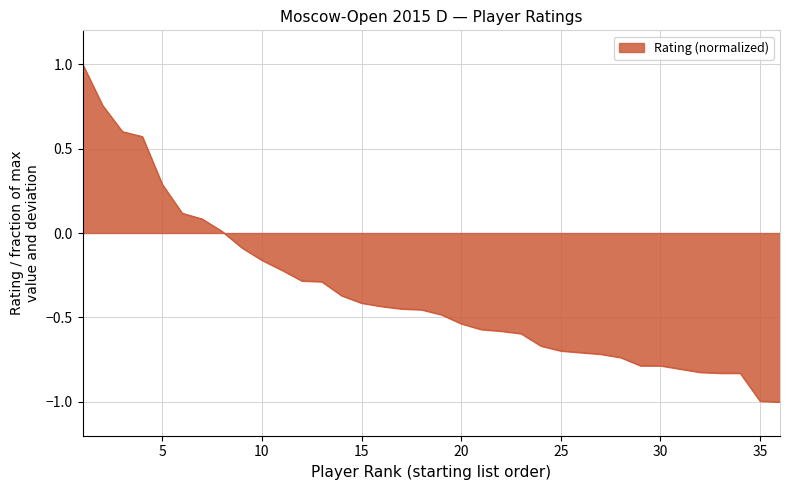

What is the minimum value shown in the chart?

-1.0